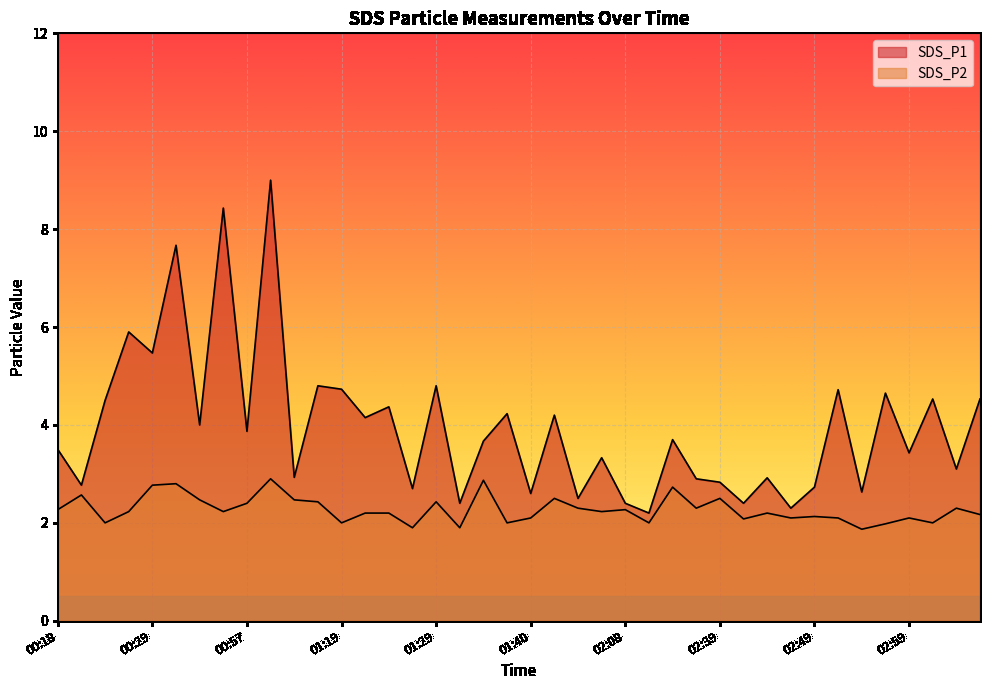

Rank the categories by SDS_P1 value from lowest to highest.

02:11, 02:46, 01:32, 02:08, 02:41, 01:51, 01:40, 02:54, 01:26, 02:49, 00:21, 02:39, 02:33, 02:44, 01:14, 03:04, 02:00, 02:59, 00:18, 01:34, 02:31, 00:57, 00:40, 01:21, 01:43, 01:37, 01:24, 00:24, 03:01, 03:06, 02:56, 02:51, 01:19, 01:16, 01:29, 00:29, 00:26, 00:31, 00:48, 01:11